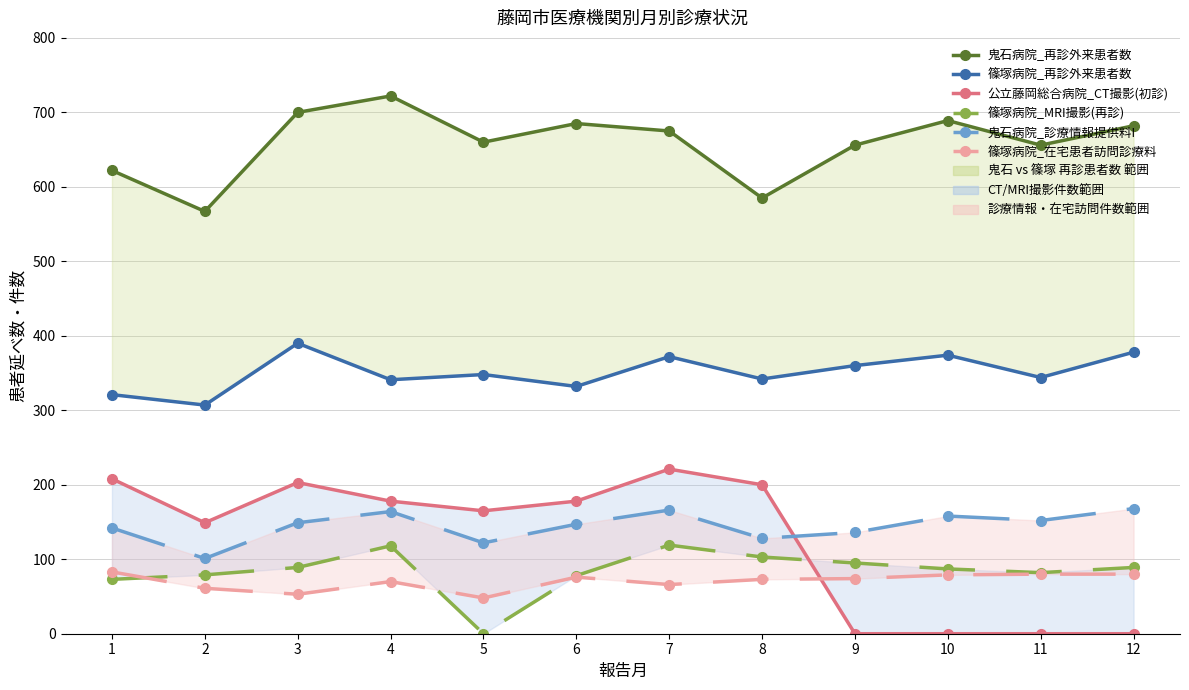

Count the number of categories in the chart.

12